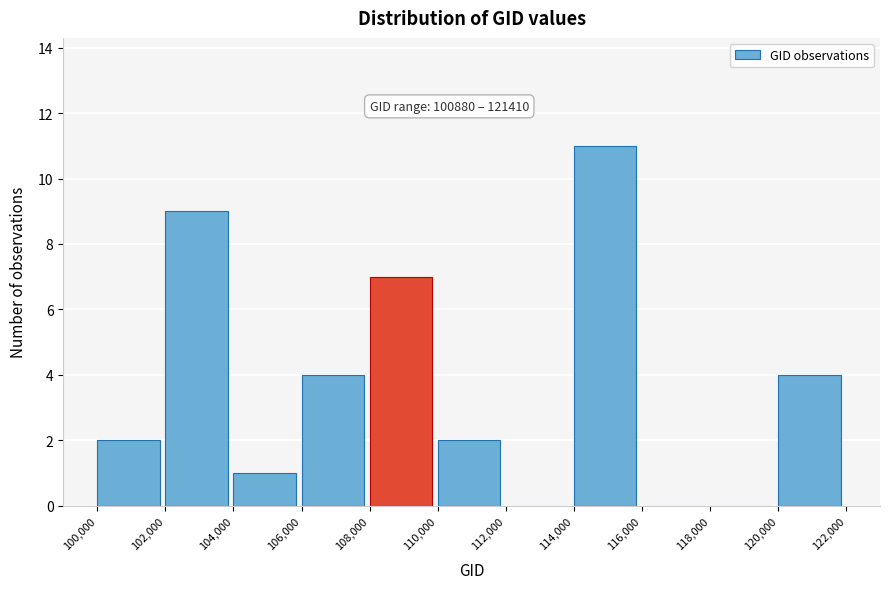

Over which range of the x-axis is the bar tallest?

114,000 to 116,000